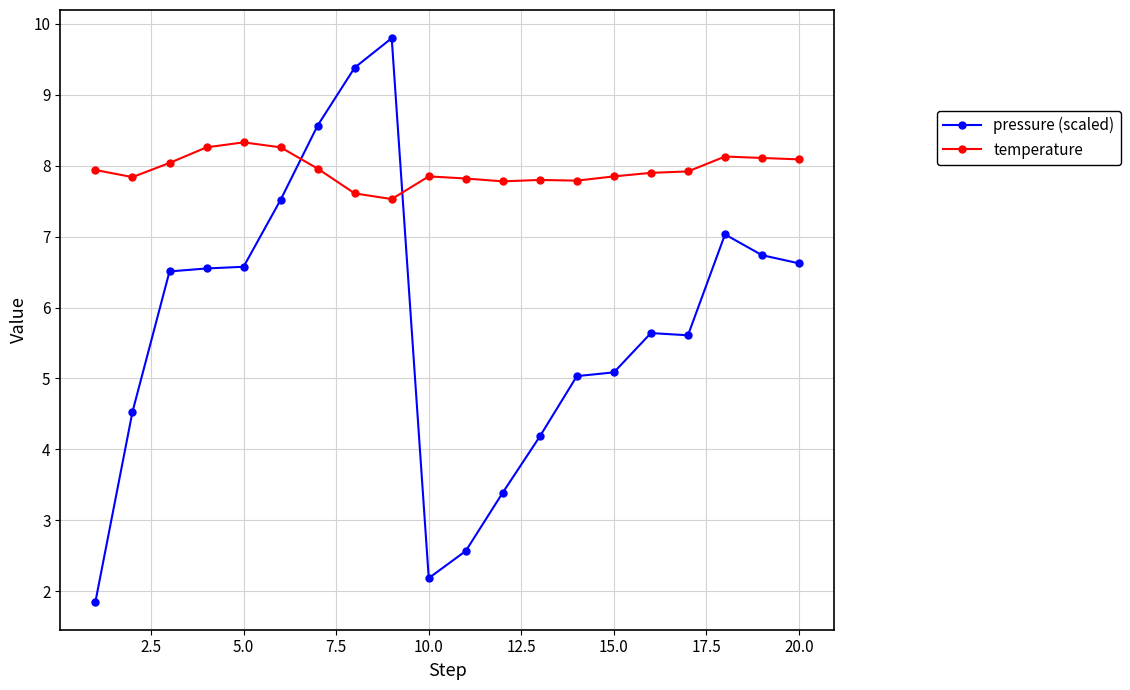

List the series in order of their overall mean, highest first.

temperature, pressure (scaled)